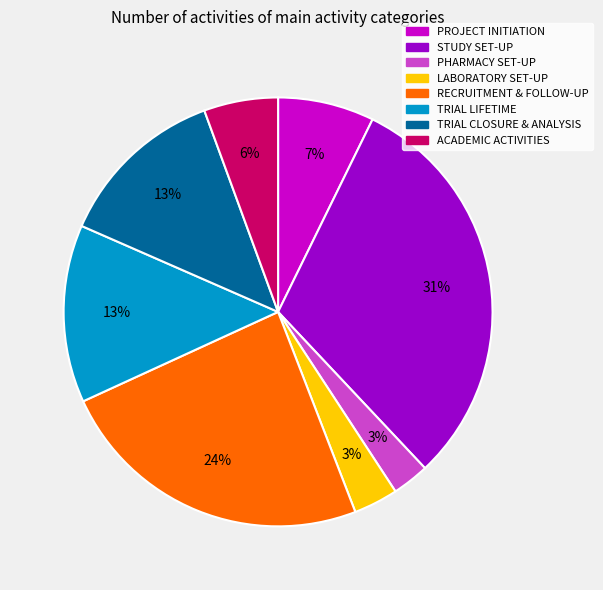

What percentage is the PROJECT INITIATION slice, to the nearest percent?

7%